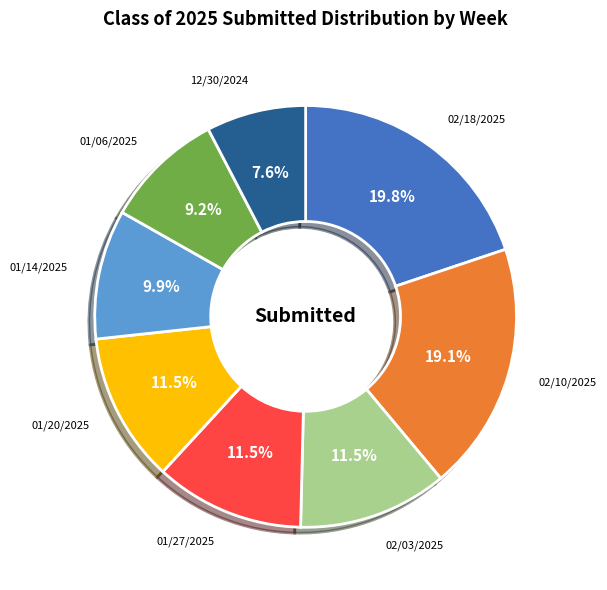

Is there a majority slice in this chart?

No